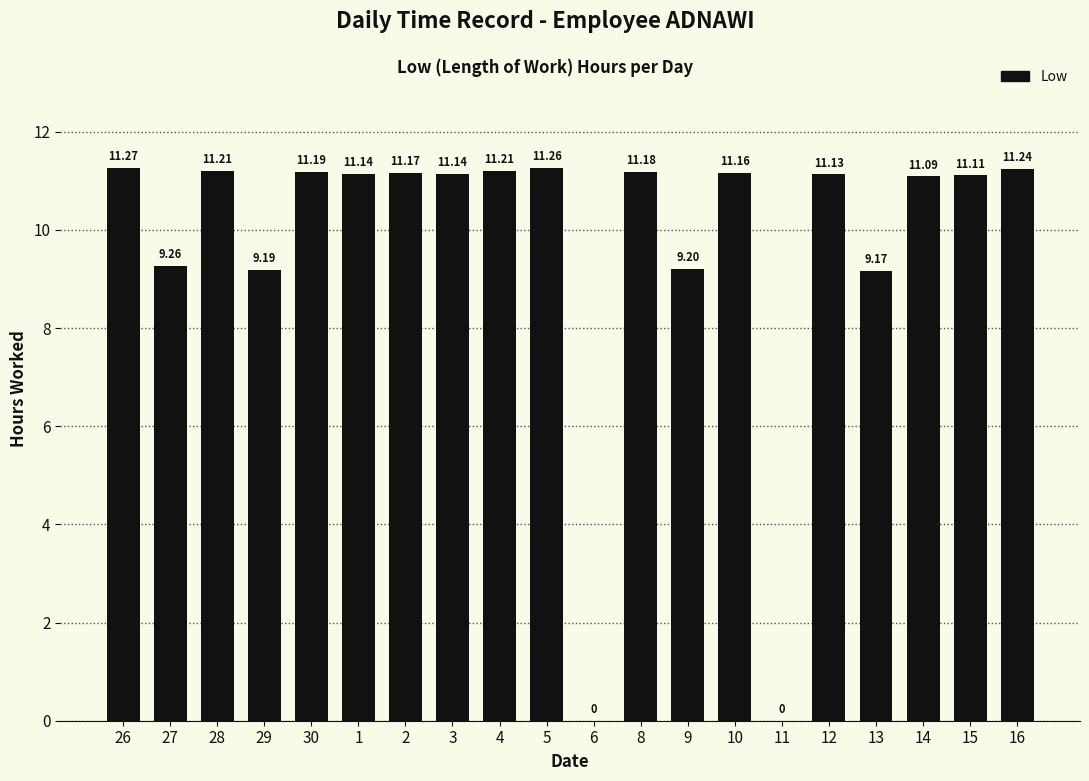

Which has a higher value, 3 or 6?

3